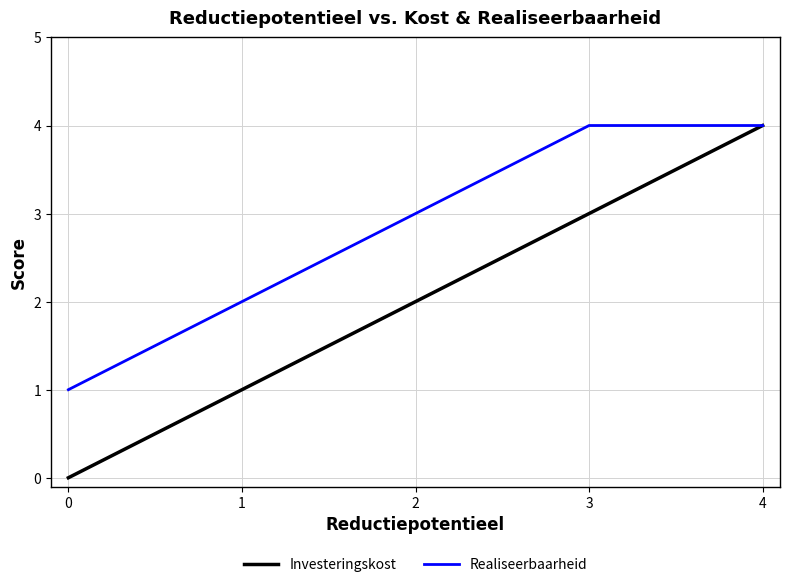

What is the sum of the Investeringskost values at 3 and 0?

3